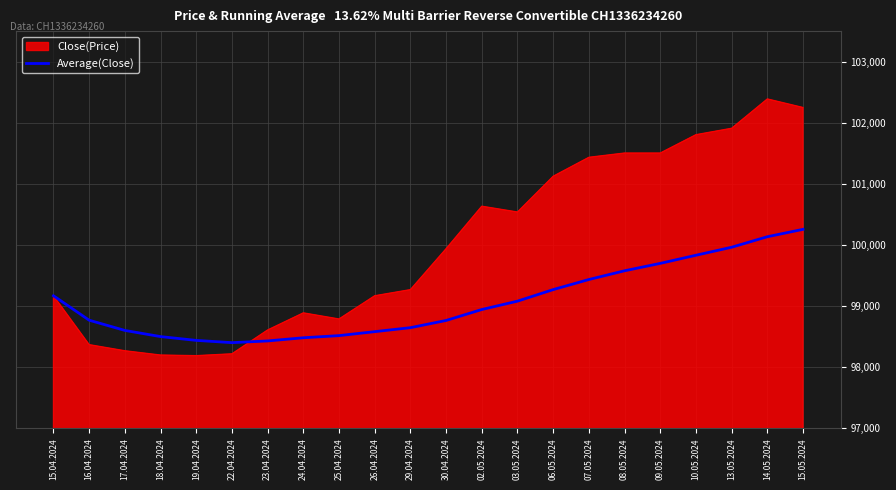

What is the spread (max minus min) of values at 08.05.2024?

1926